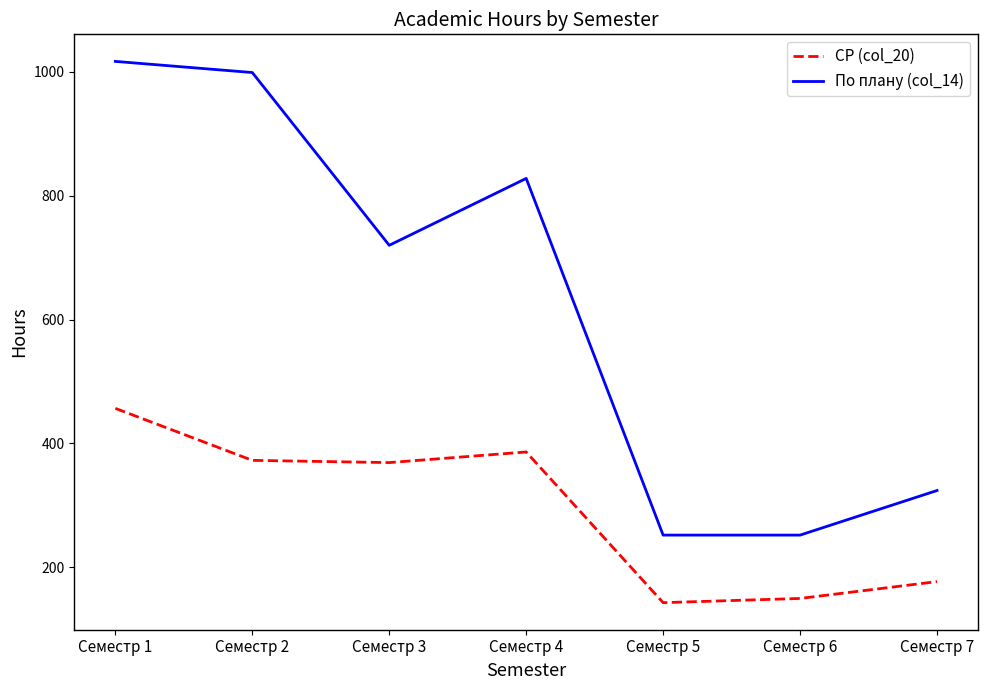

True or false: По плану (col_14) and СР (col_20) cross at least once.

False